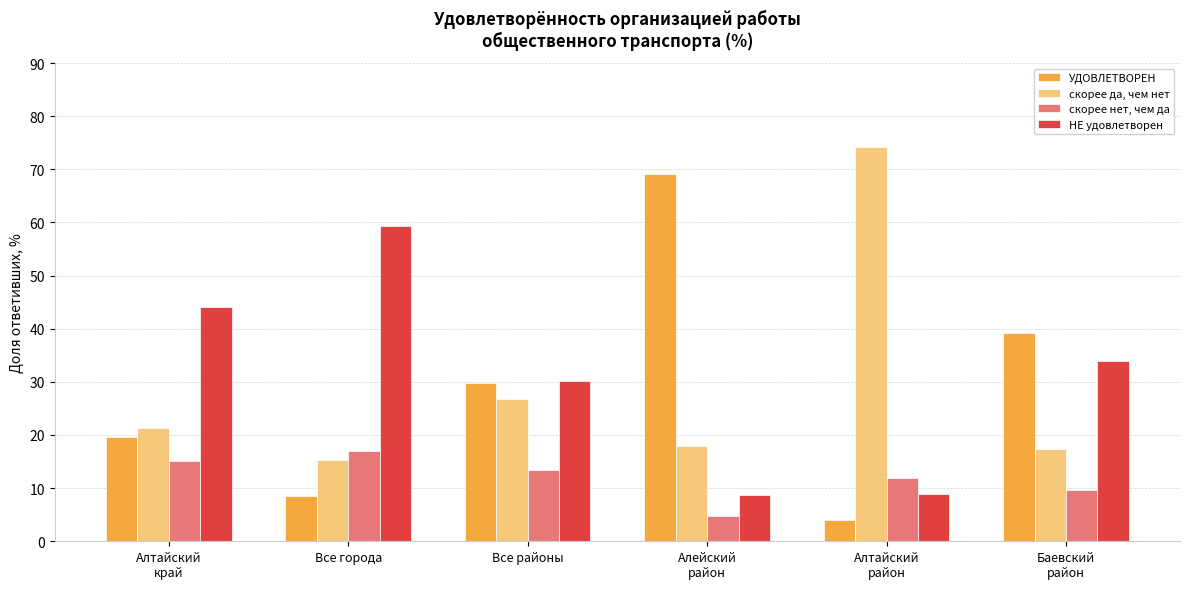

What is the maximum value shown in the chart?

74.1